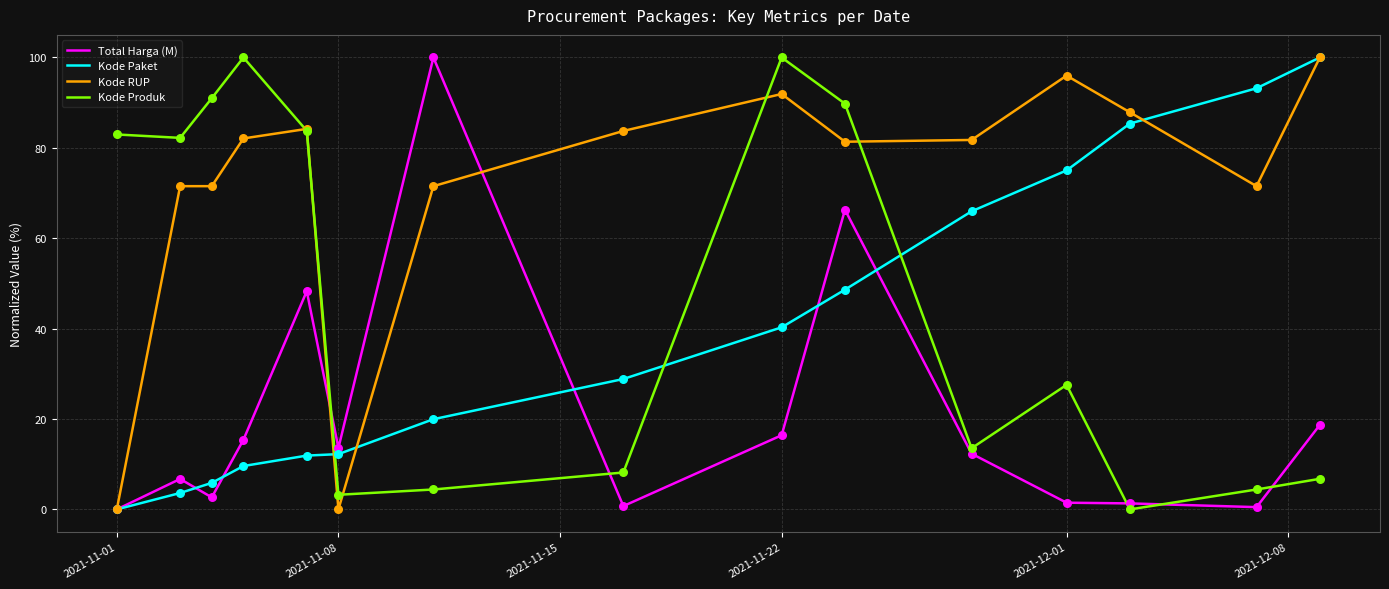

Which series has the largest total across all categories?

Kode RUP